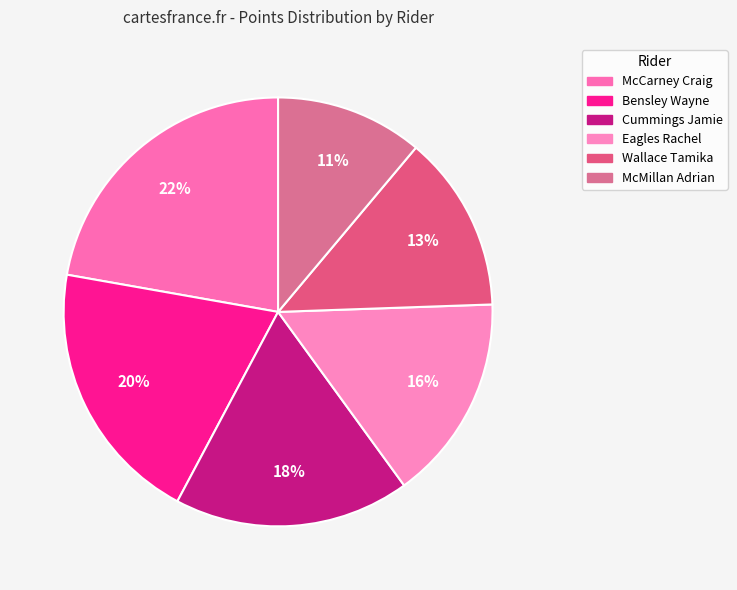

Which category has the biggest portion of the pie?

McCarney Craig